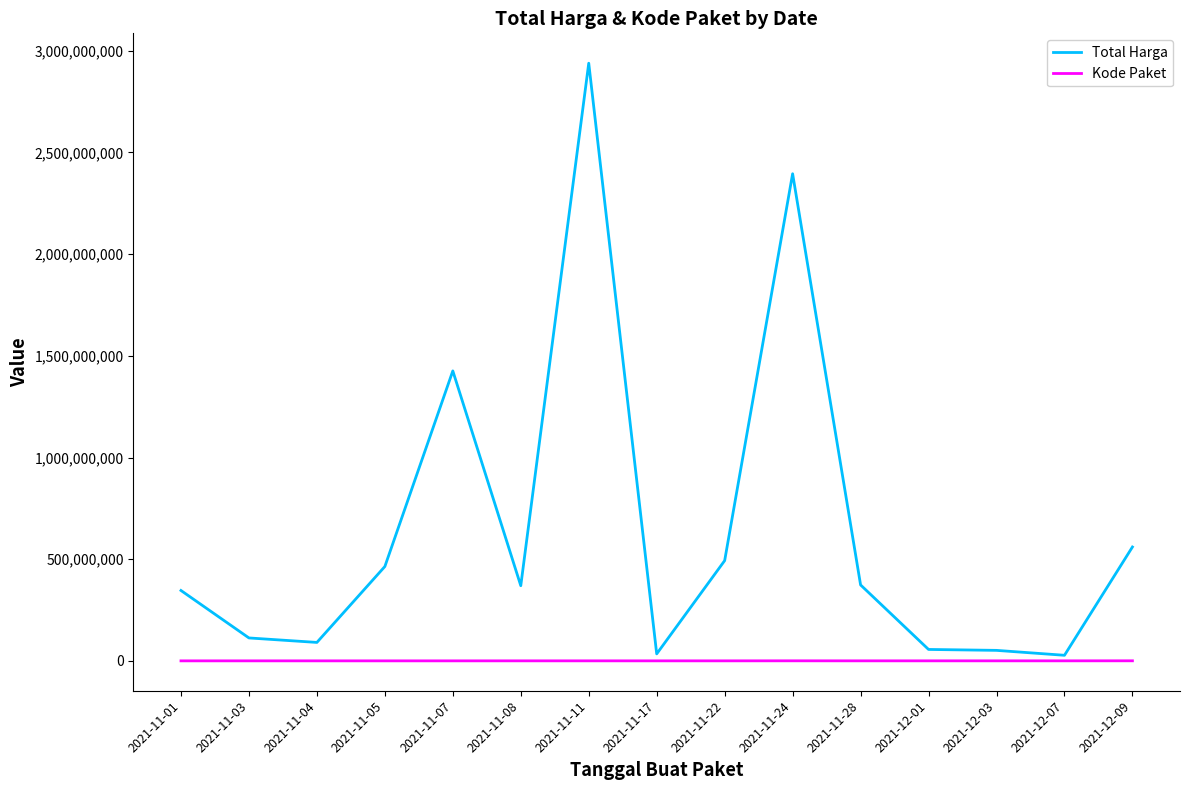

In Total Harga, how many points are higher than both neighbors (excluding endpoints)?

3